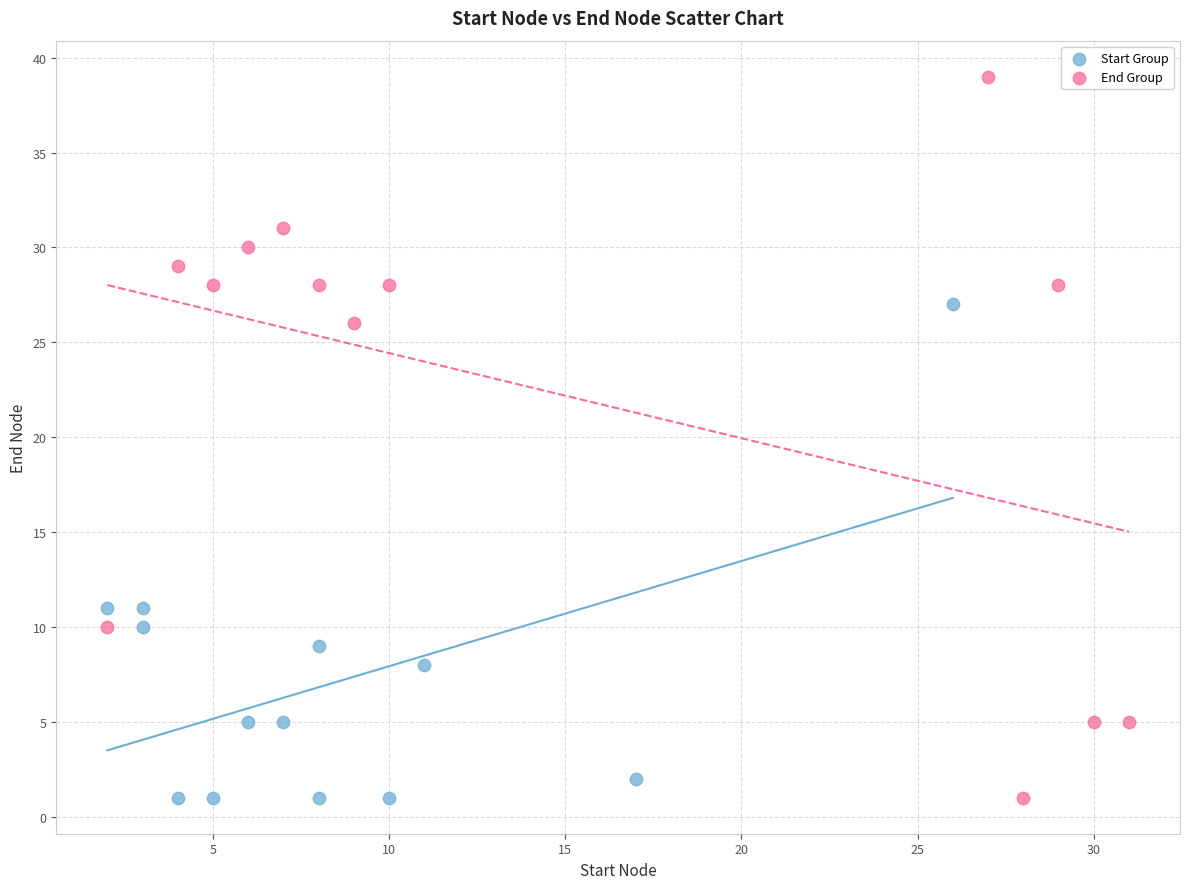

Which series reaches the maximum Y coordinate?

End Group